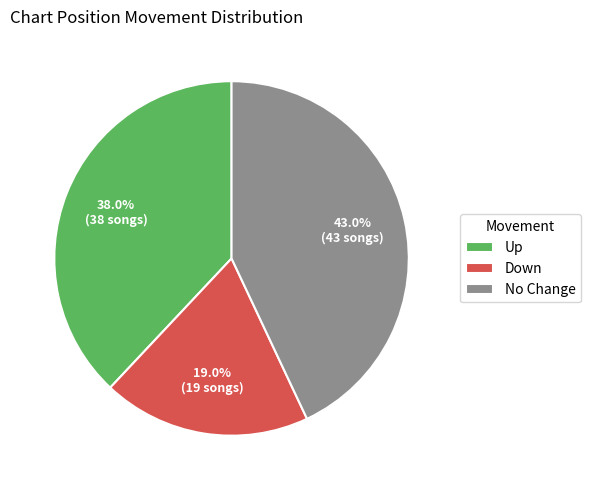

Count the number of slices in the pie.

3